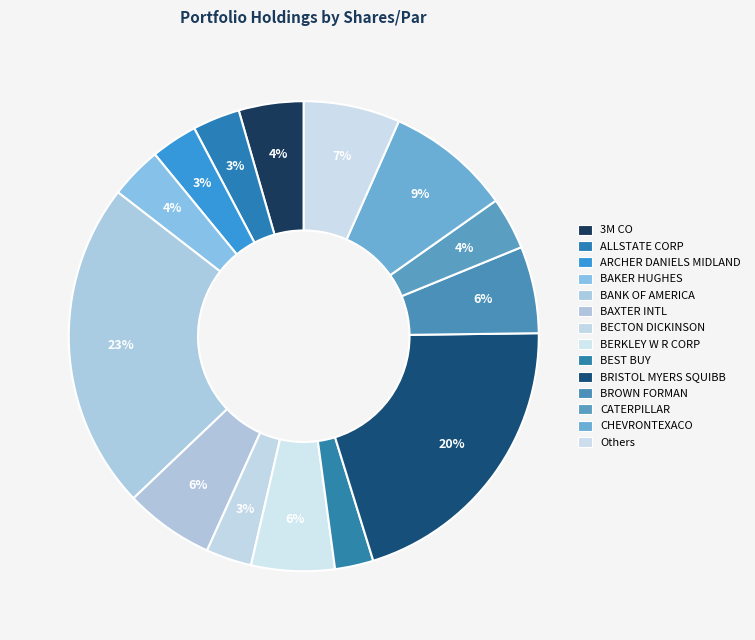

How many segments does this pie chart have?

14